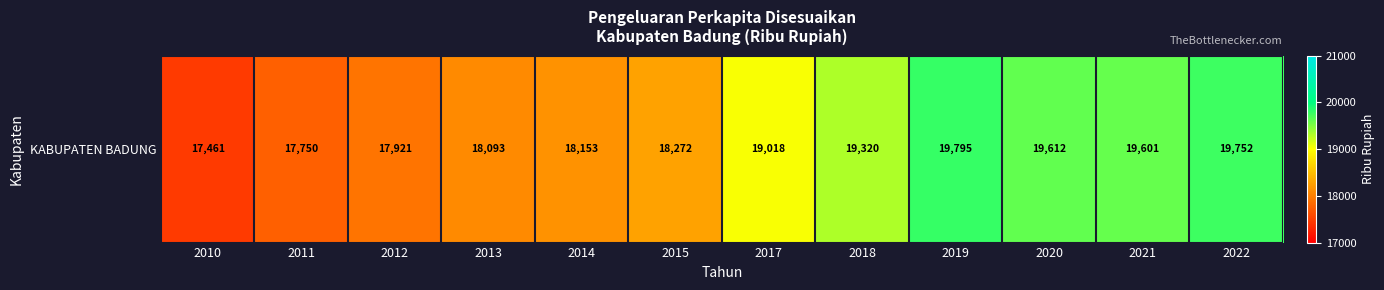

What is the approximate value at 2011?

17750